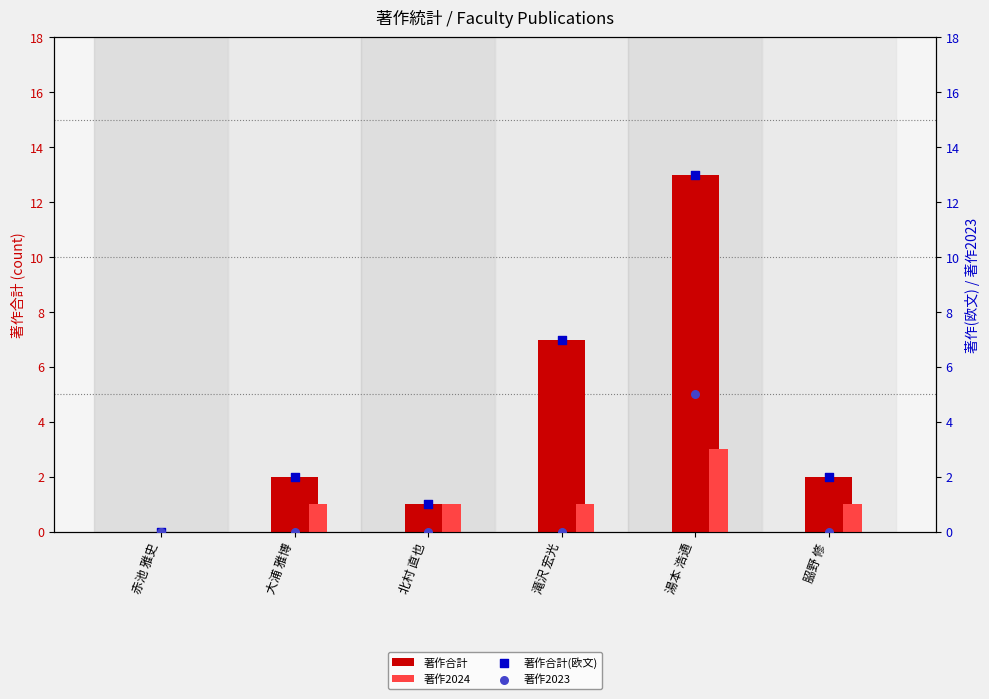

Which series contains the lowest Y value?

著作合計